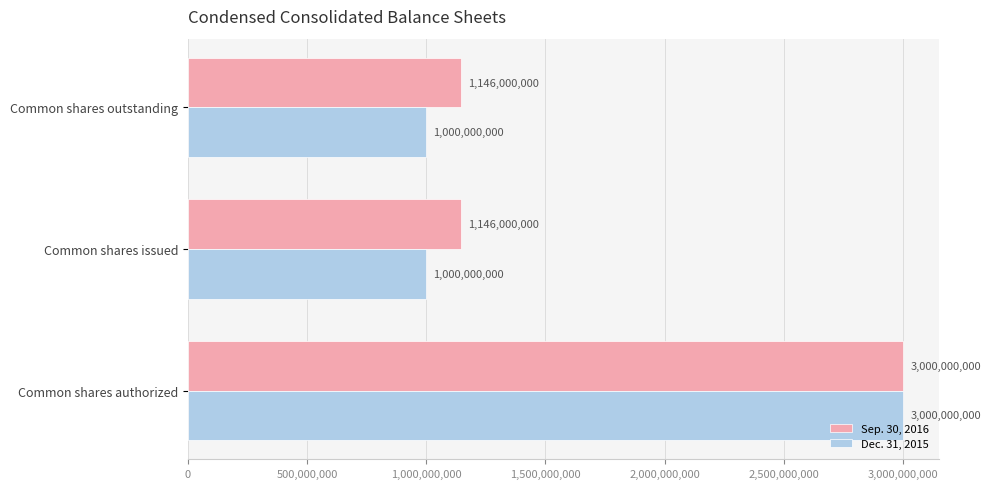

What is the minimum value shown in the chart?

1000000000